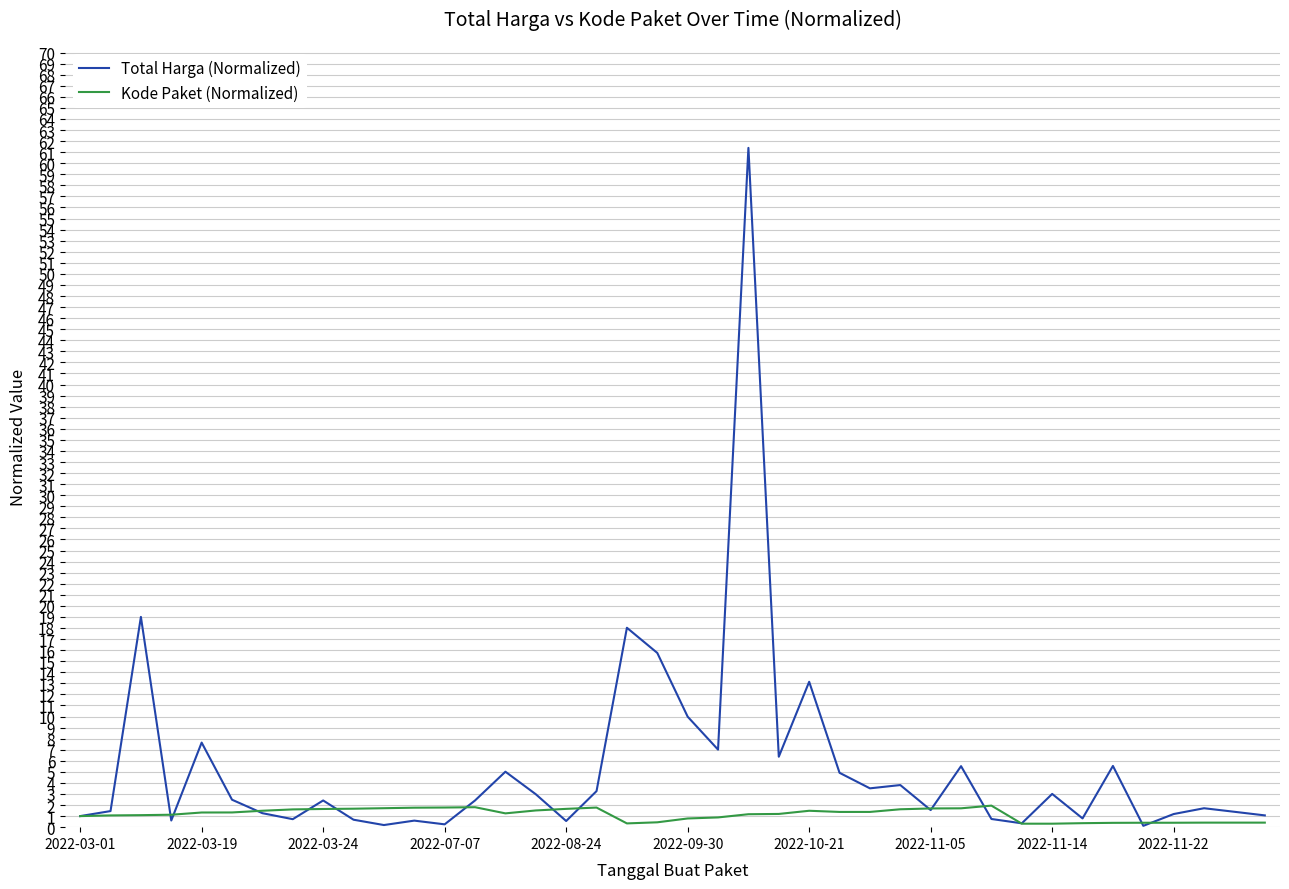

Which series has the largest total across all categories?

Total Harga (Normalized)